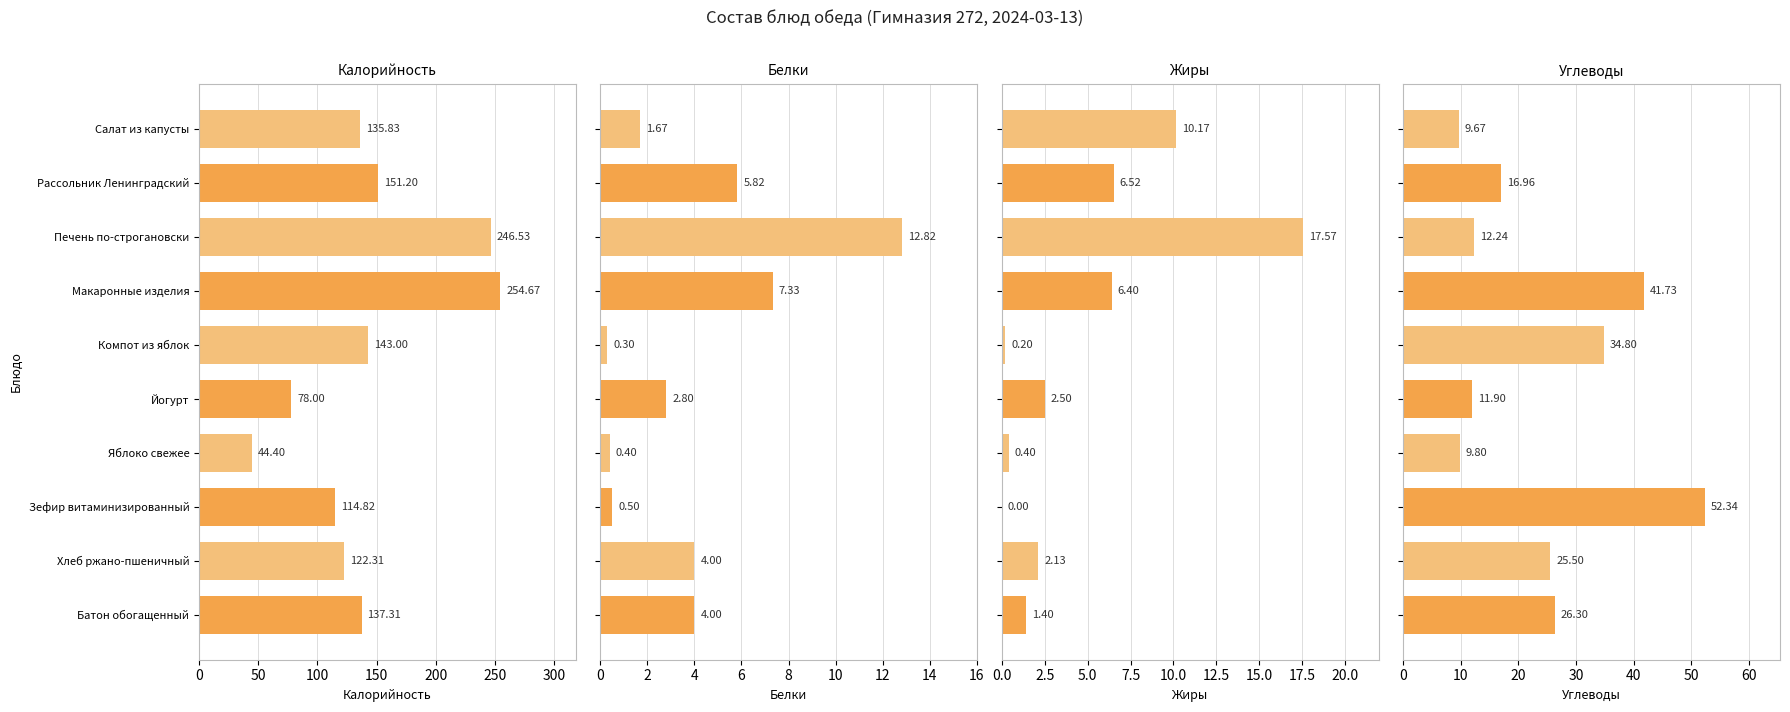

What position from the right is Яблоко свежее?

4